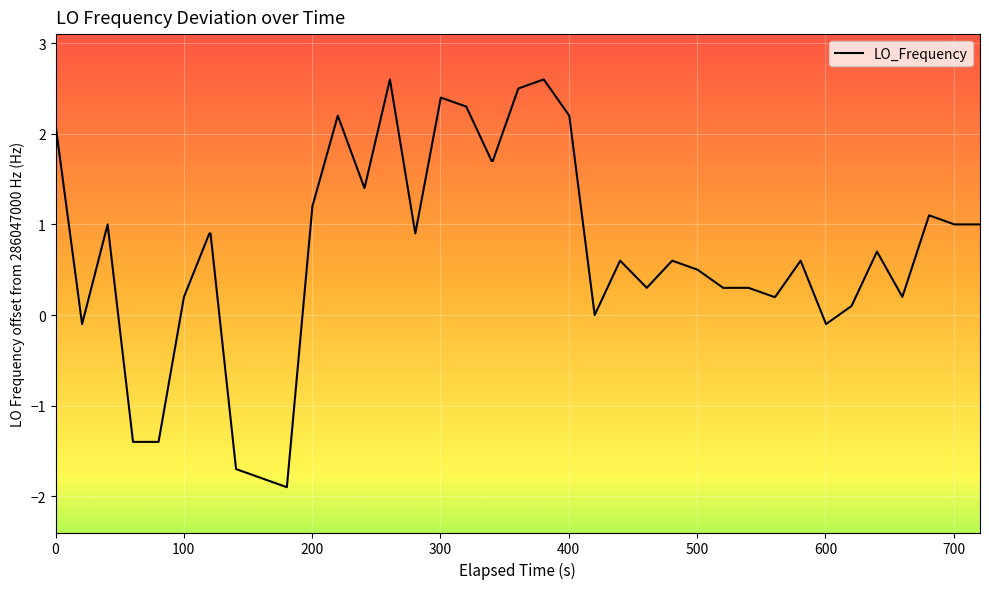

Reading left to right, extract all data points from this chart.

2.1	-0.1	1.0	-1.4	-1.4	0.2	0.9	0.9	-1.7	-1.8	-1.9	1.2	2.2	1.4	2.6	0.9	2.4	2.3	1.7	1.7	2.5	2.6	2.2	0.0	0.6	0.3	0.6	0.5	0.3	0.3	0.2	0.2	0.6	-0.1	0.1	0.7	0.2	1.1	1.0	1.0